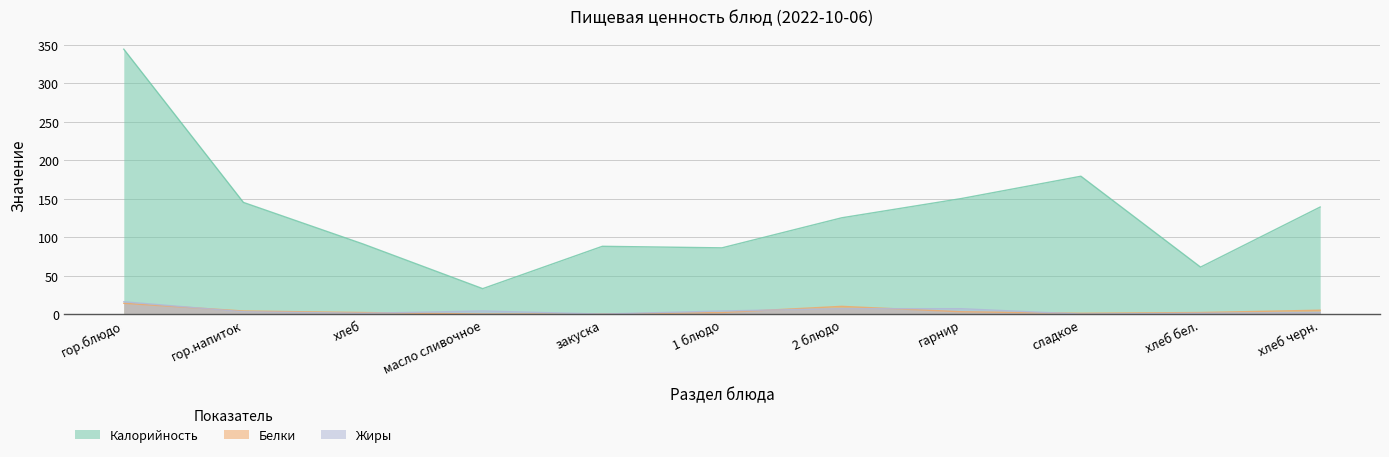

After their last crossing, which series has the higher values: Белки or Жиры?

Белки